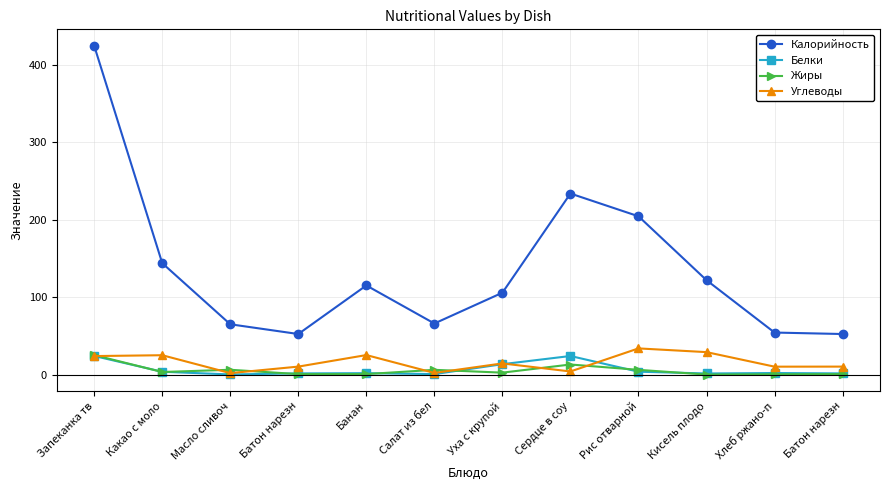

Reading left to right, what are all the values shown in this chart?

Калорийность: Запеканка тв=425.0	Какао с моло=144.0	Масло сливоч=65.0	Батон нарезн=52.4	Банан=115.2	Салат из бел=66.0	Уха с крупой=105.8	Сердце в соу=234.0	Рис отварной=204.6	Кисель плодо=122.0	Хлеб ржано-п=54.3	Батон нарезн=52.4
Белки: Запеканка тв=24.0	Какао с моло=3.6	Масло сливоч=0.1	Батон нарезн=1.5	Банан=1.8	Салат из бел=0.6	Уха с крупой=13.4	Сердце в соу=24.0	Рис отварной=3.7	Кисель плодо=1.4	Хлеб ржано-п=2.0	Батон нарезн=1.5
Жиры: Запеканка тв=25.2	Какао с моло=3.3	Масло сливоч=6.2	Батон нарезн=0.6	Банан=0.6	Салат из бел=6.1	Уха с крупой=2.5	Сердце в соу=13.0	Рис отварной=6.1	Кисель плодо=0.0	Хлеб ржано-п=0.4	Батон нарезн=0.6
Углеводы: Запеканка тв=23.9	Какао с моло=25.0	Масло сливоч=1.9	Батон нарезн=10.3	Банан=25.2	Салат из бел=2.1	Уха с крупой=14.4	Сердце в соу=4.0	Рис отварной=33.8	Кисель плодо=29.0	Хлеб ржано-п=10.2	Батон нарезн=10.3